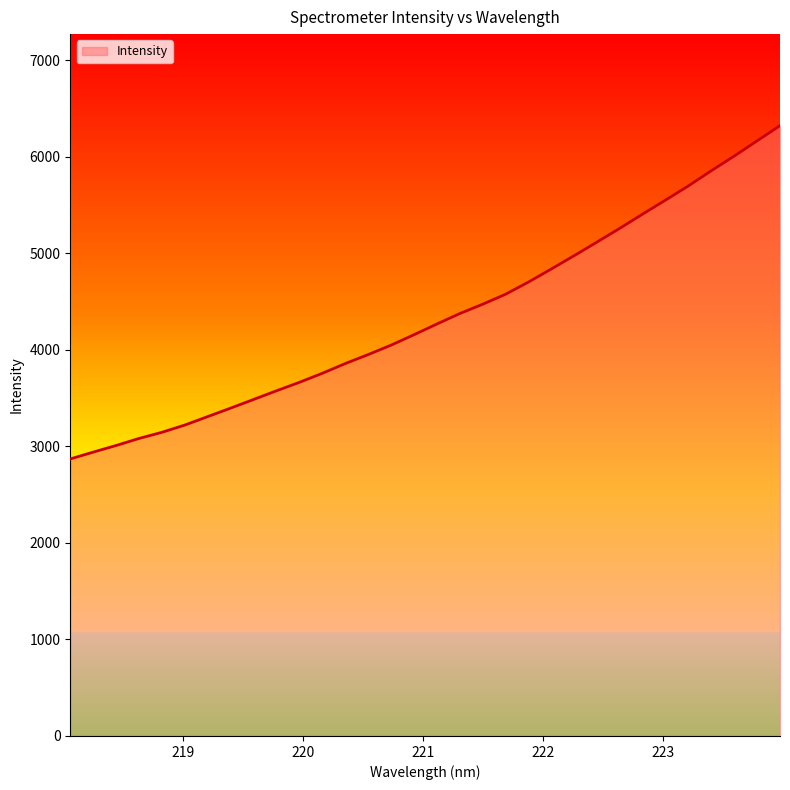

What is the difference between the maximum and minimum values?

3453.1